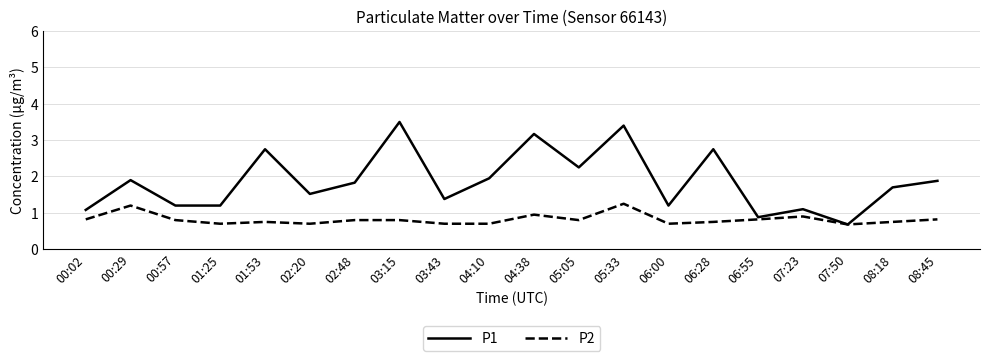

How many lines are shown in the chart?

2